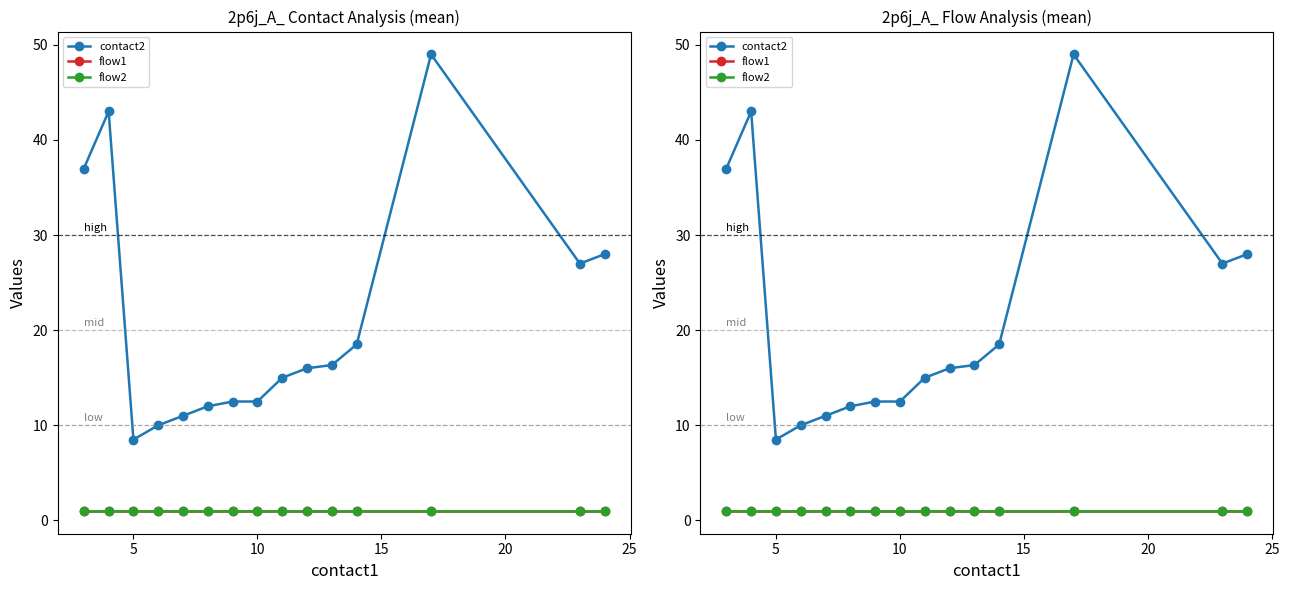

True or false: flow2 and flow1 intersect in this chart.

False